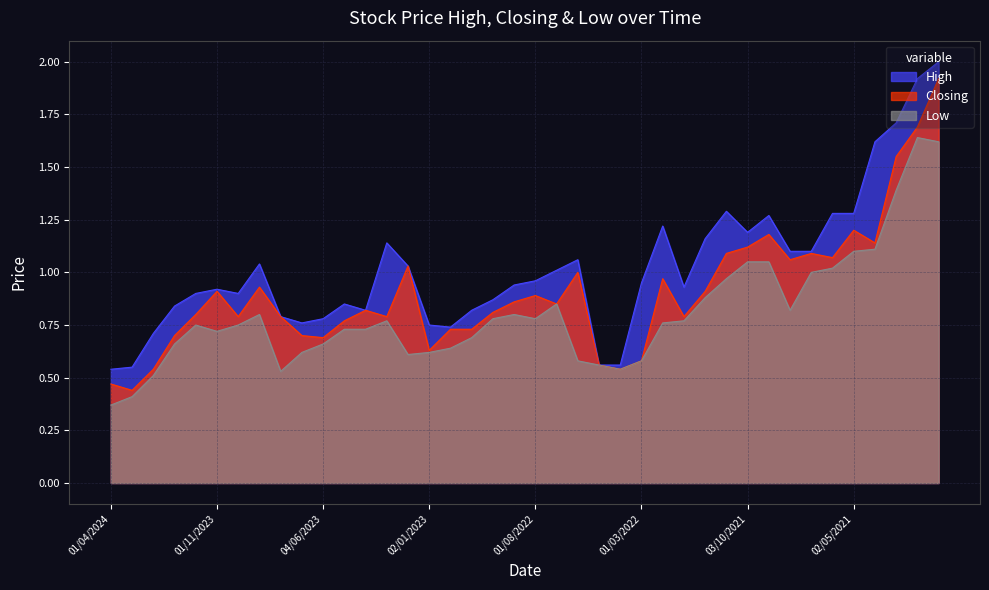

True or false: Closing and Low intersect in this chart.

False